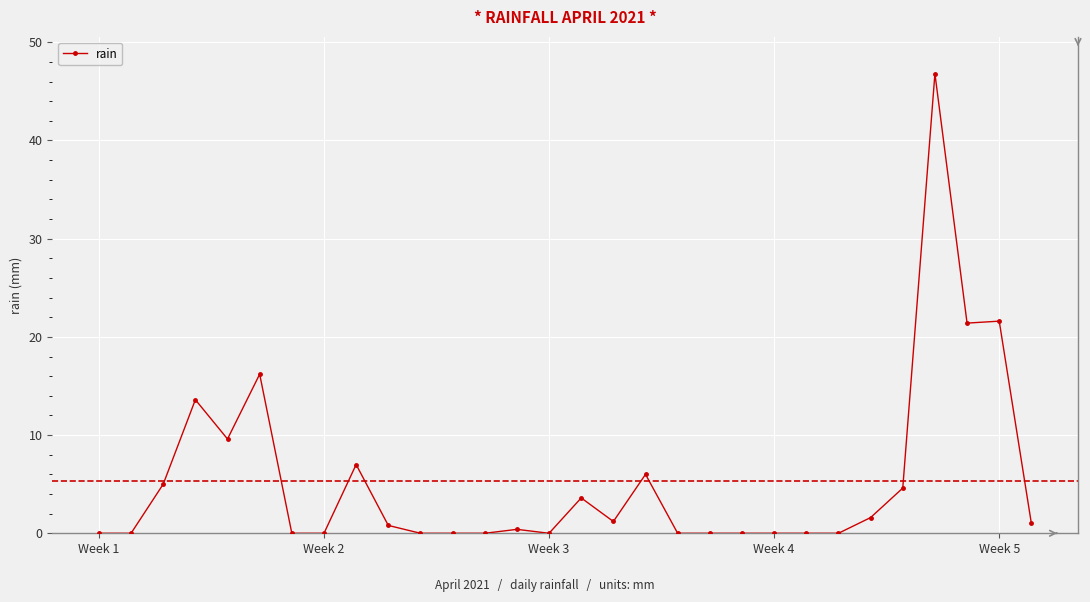

How many series are shown in this chart?

1